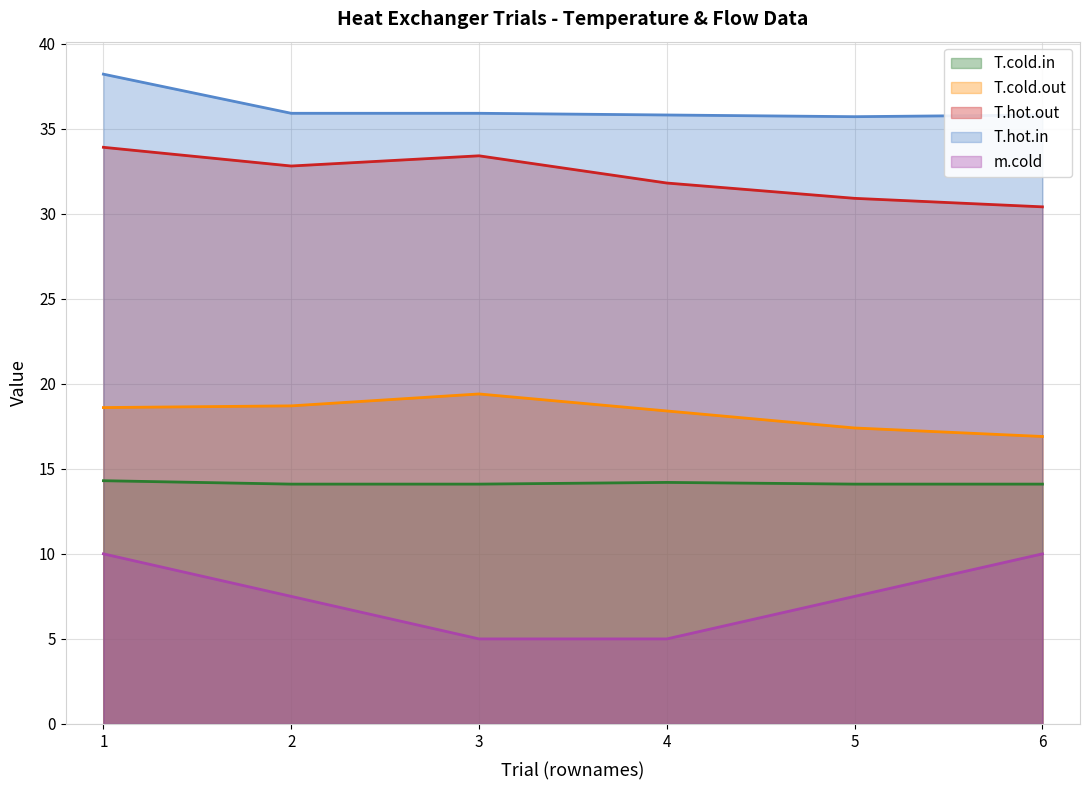

List the series in order of their peak value, lowest first.

m.cold, T.cold.in, T.cold.out, T.hot.out, T.hot.in